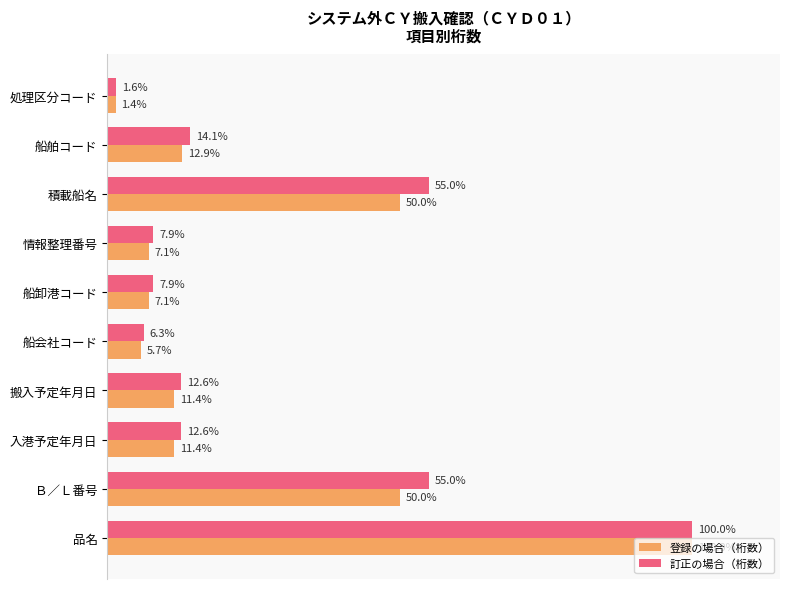

Which series has the widest spread of values?

登録の場合（桁数）